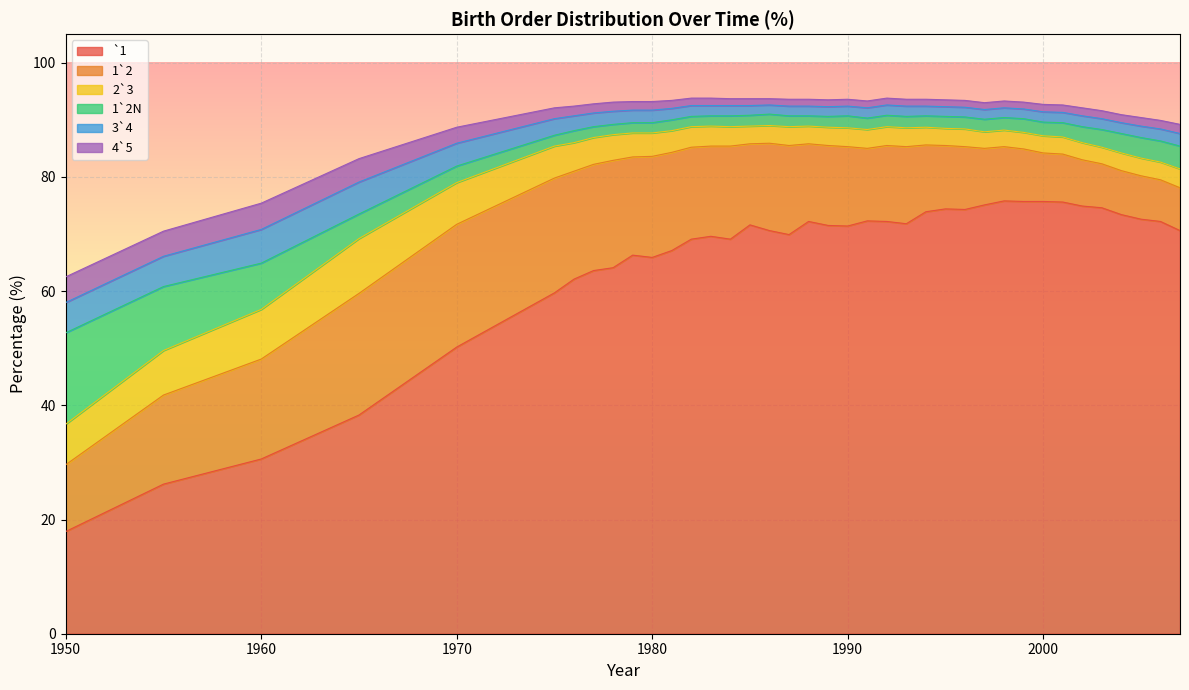

How many distinct data groups are displayed?

6